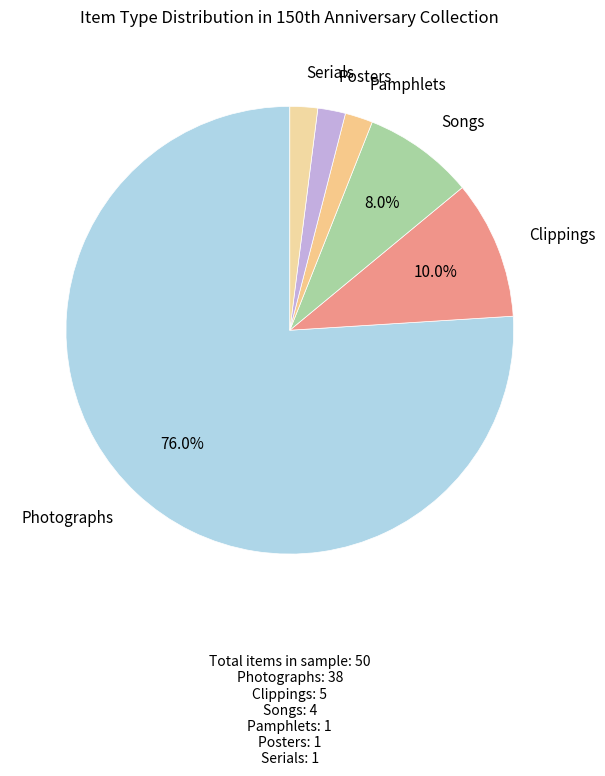

Combined, what portion of the pie is Photographs and Clippings?

86.0%